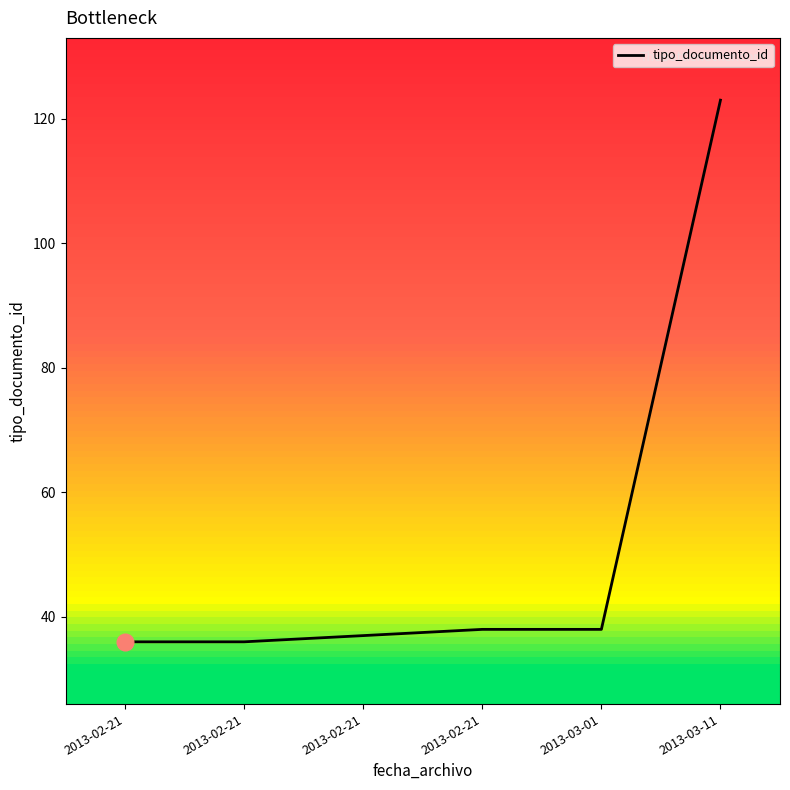

How many lines are shown in the chart?

1